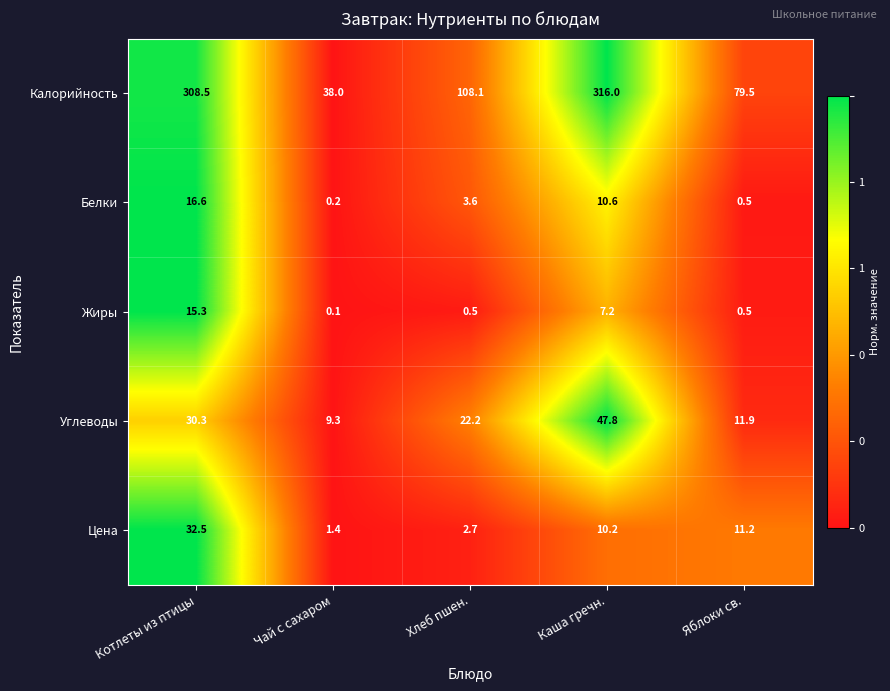

Which category has the highest value in the Жиры series?

Котлеты из птицы